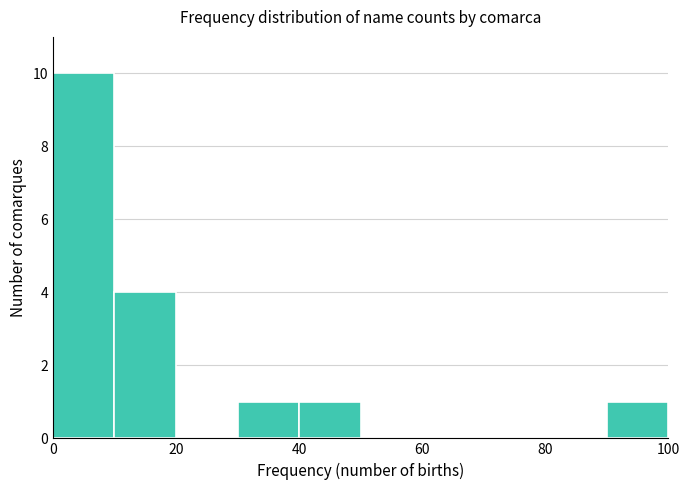

Which range on the x-axis has the tallest bar?

0 to 10